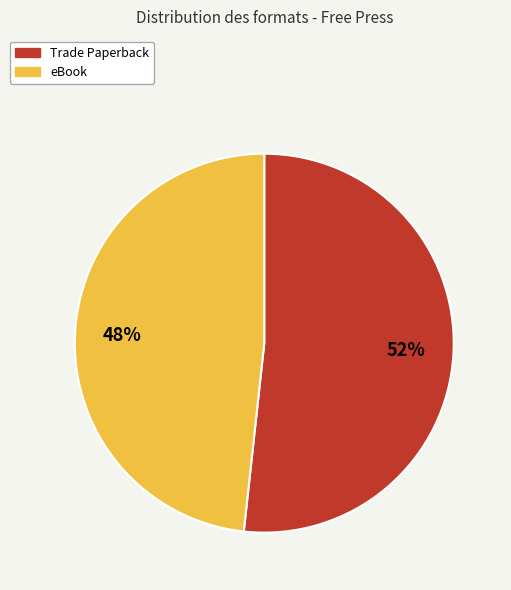

Is Trade Paperback the majority of the pie?

Yes